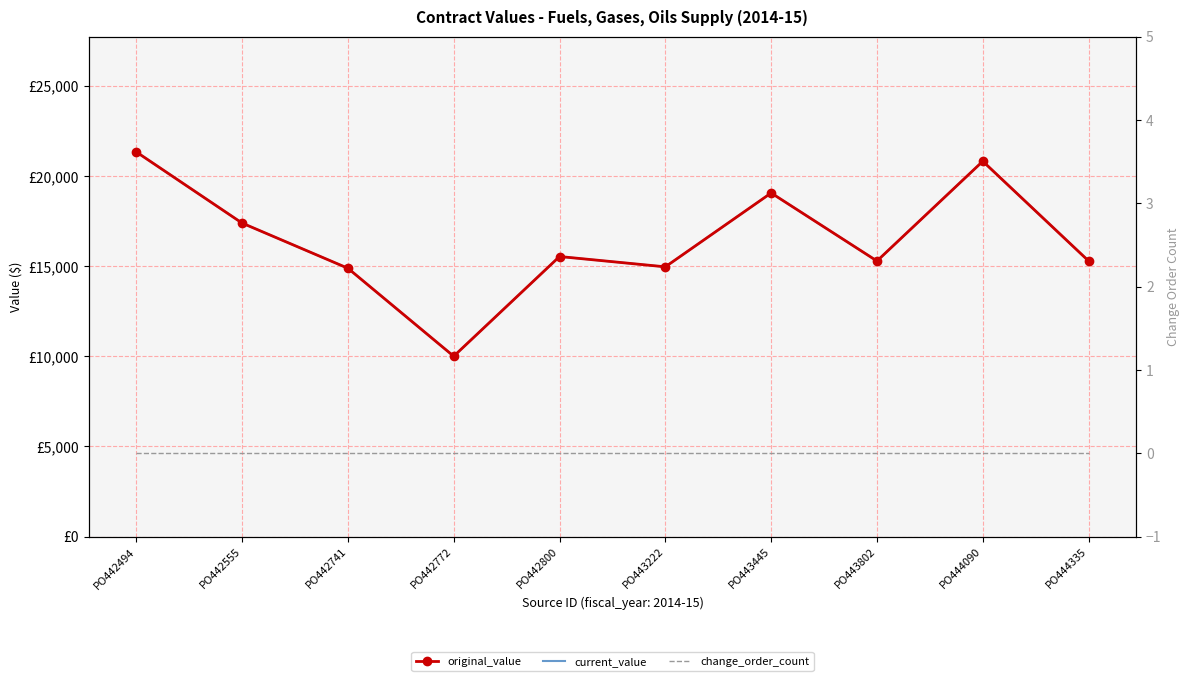

Between PO443445 and PO444090, which is larger?

PO444090